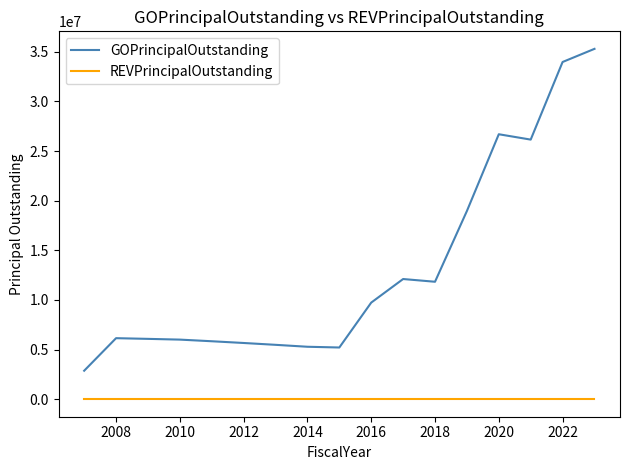

Rank the series by their maximum value, from lowest to highest.

REVPrincipalOutstanding, GOPrincipalOutstanding